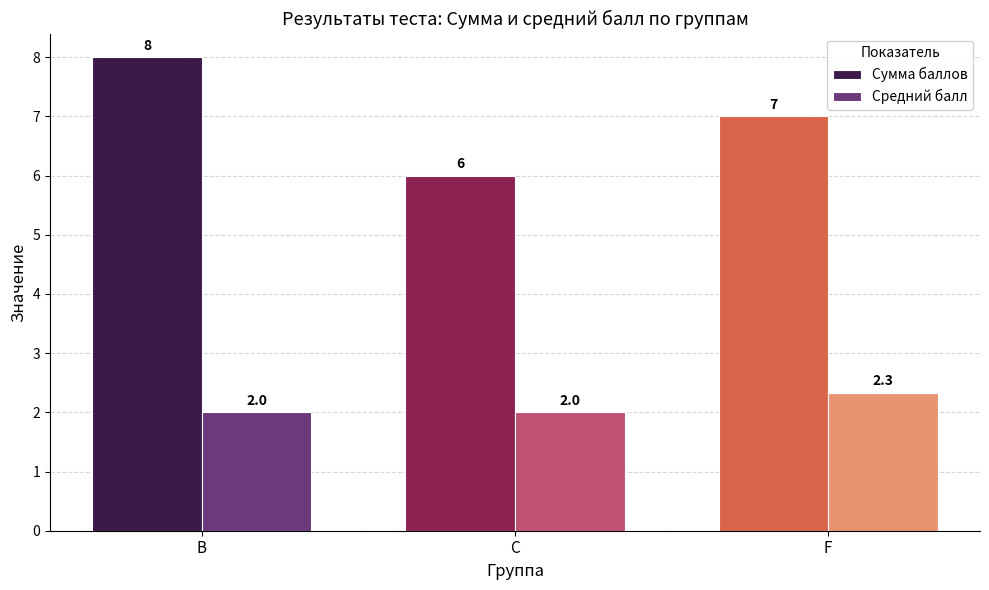

What is the label of the 1st bar from the left?

B